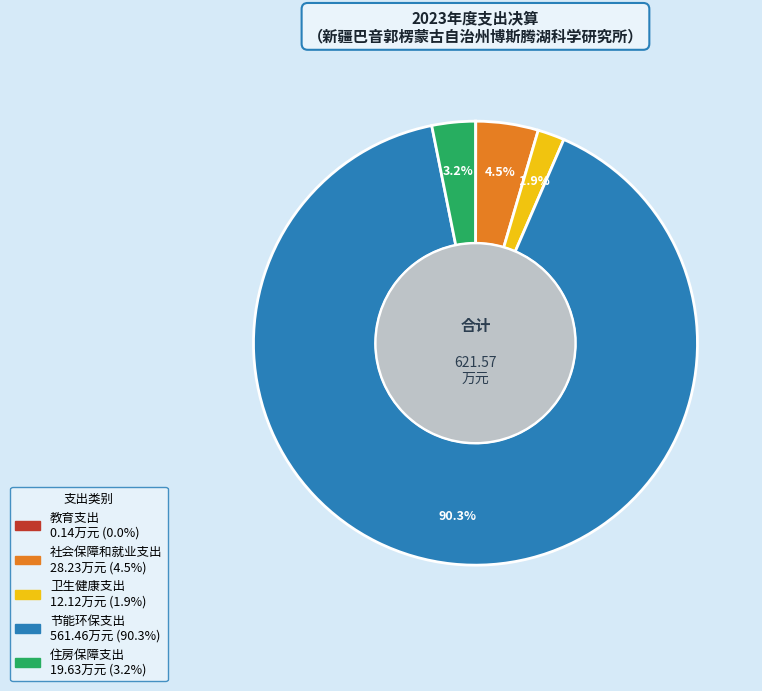

Which slice is the largest?

节能环保支出